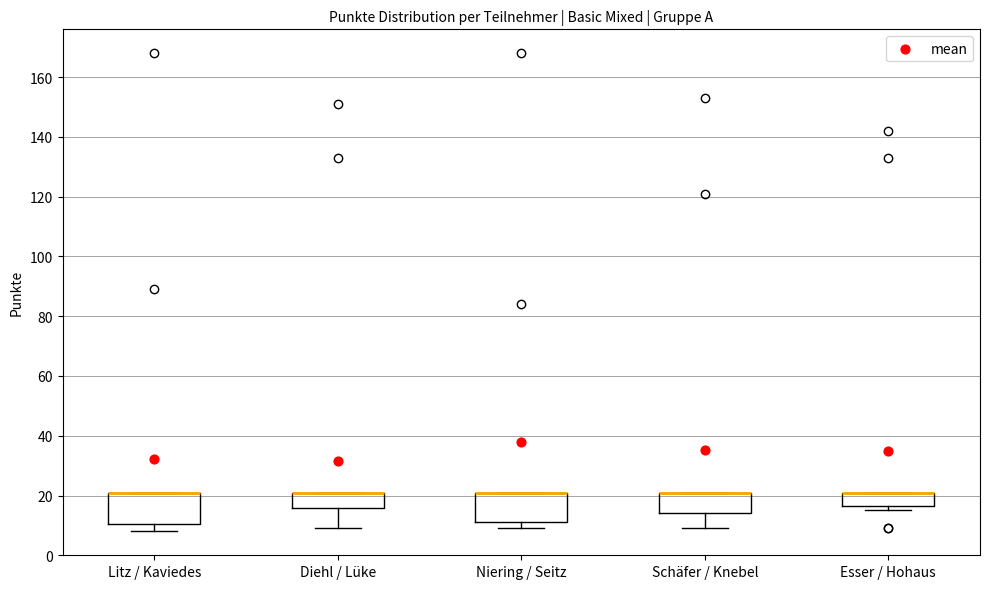

Where is the upper edge of the box for Diehl / Lüke on the y-axis? The values are not printed on the chart, so give them approximately, as read against the axis.

22